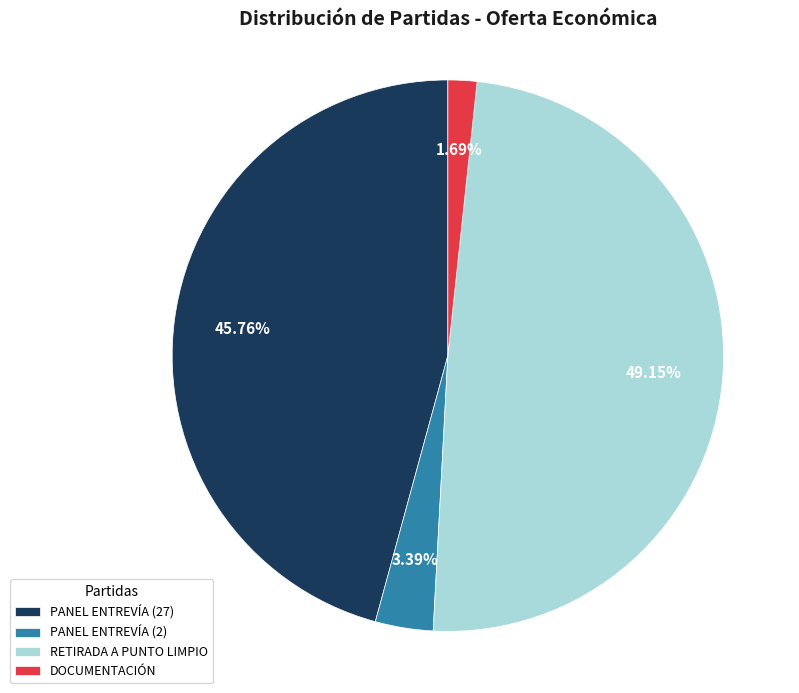

How many segments does this pie chart have?

4